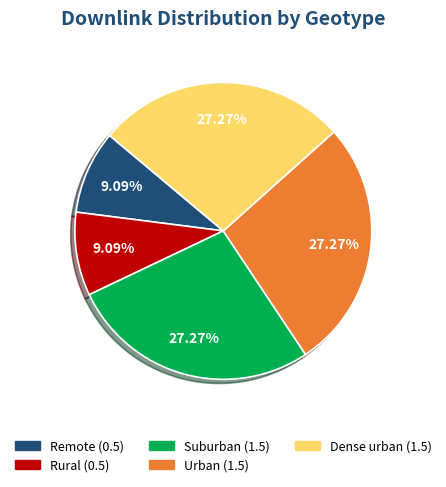

True or false: Rural accounts for 9% of the total.

True